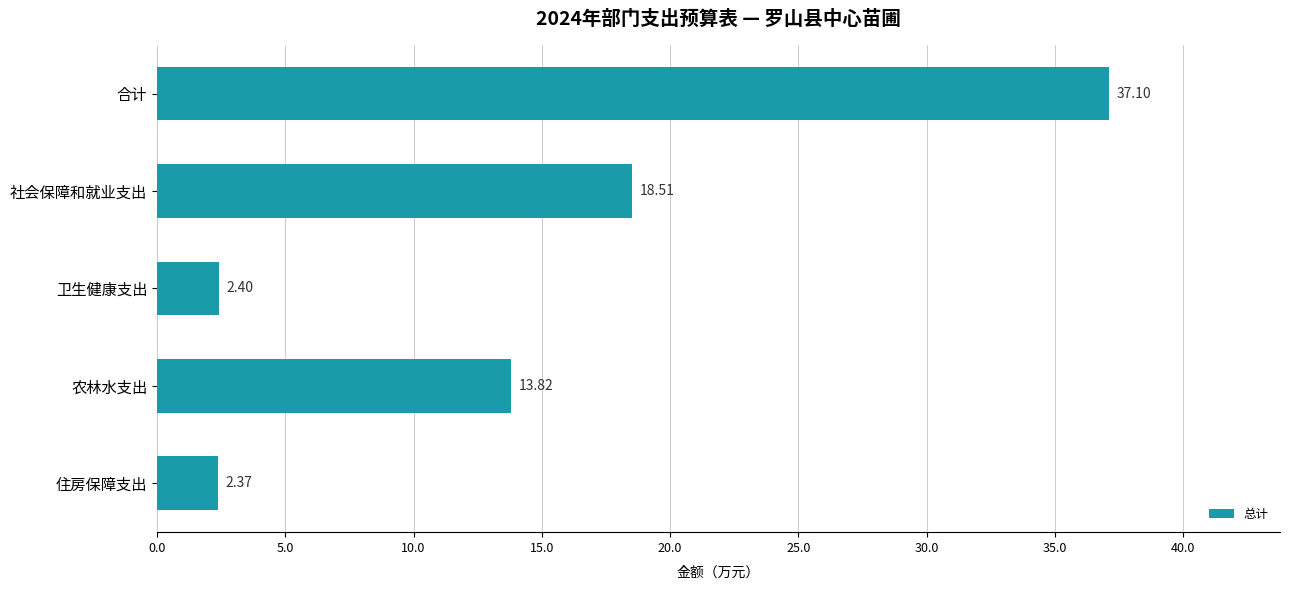

Count the number of data series in this chart.

1